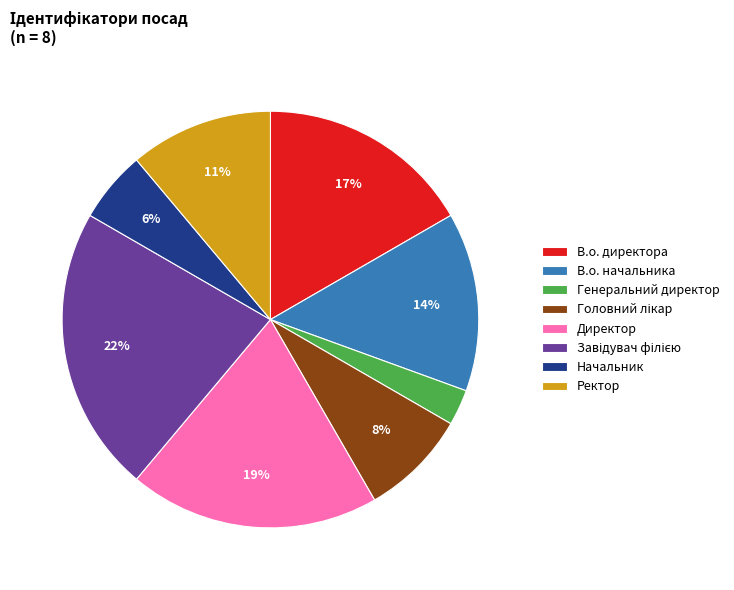

Is Ректор the majority of the pie?

No